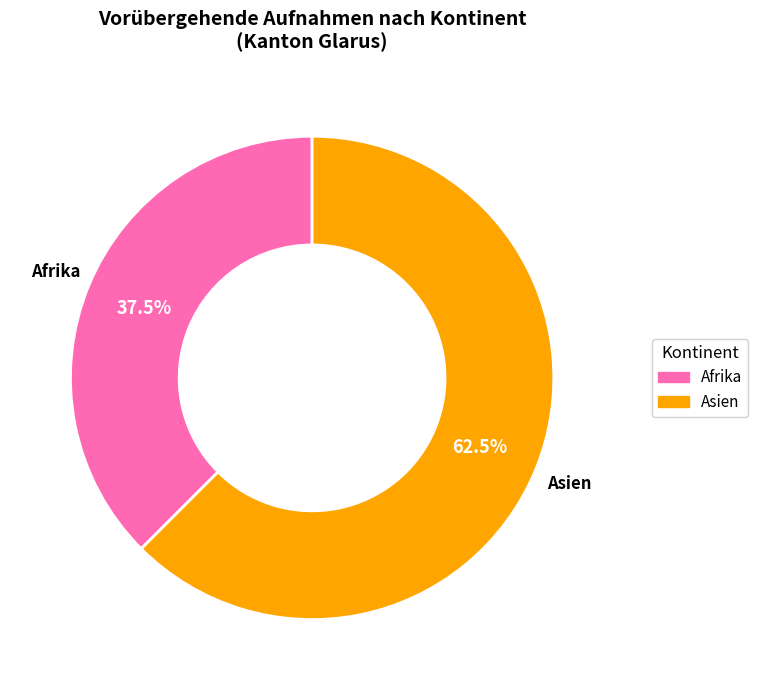

What is the majority slice?

Asien